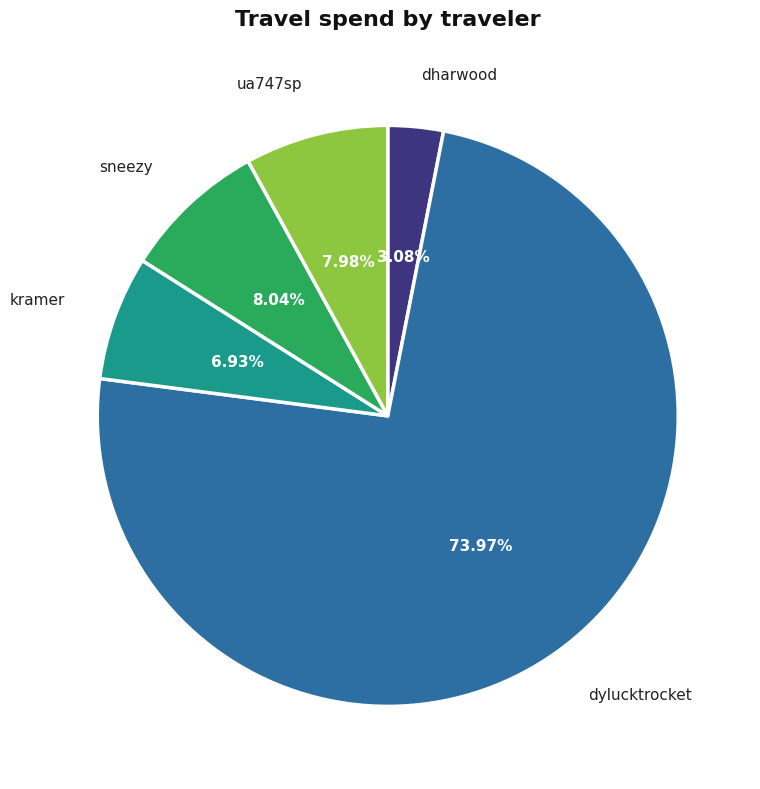

Is the sum of sneezy and dylucktrocket greater than half?

Yes